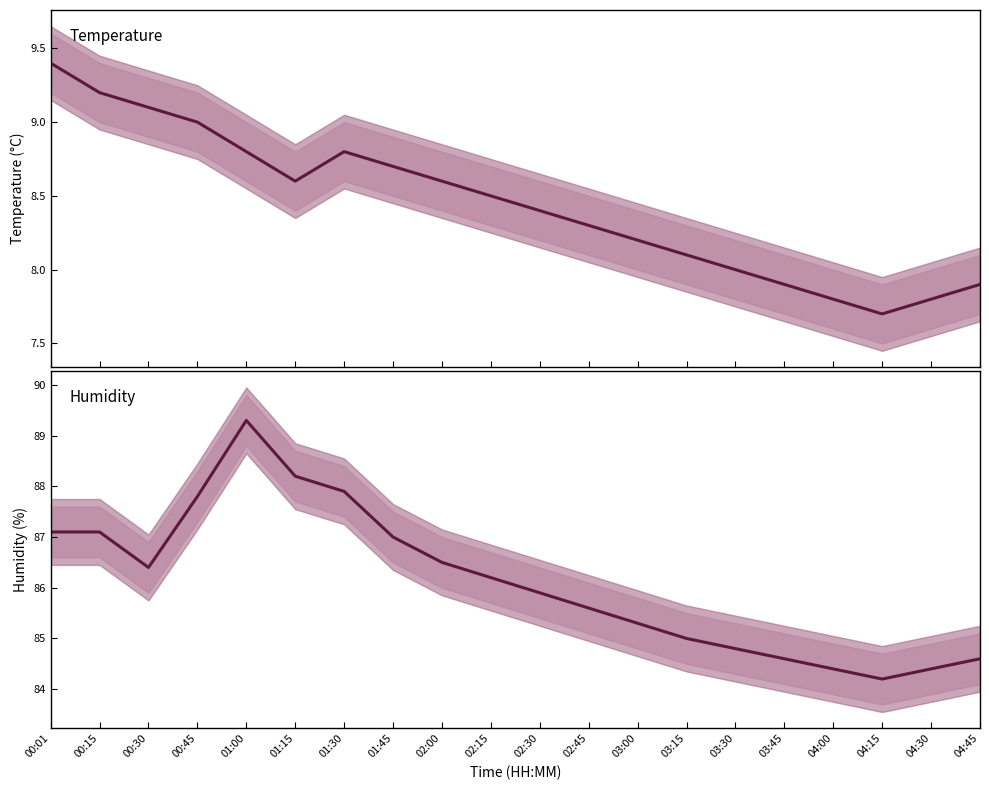

Reading left to right, what are all the values shown in this chart?

temperature: 9.4	9.2	9.1	9.0	8.8	8.6	8.8	8.7	8.6	8.5	8.4	8.3	8.2	8.1	8.0	7.9	7.8	7.7	7.8	7.9
humidity: 87.1	87.1	86.4	87.8	89.3	88.2	87.9	87.0	86.5	86.2	85.9	85.6	85.3	85.0	84.8	84.6	84.4	84.2	84.4	84.6